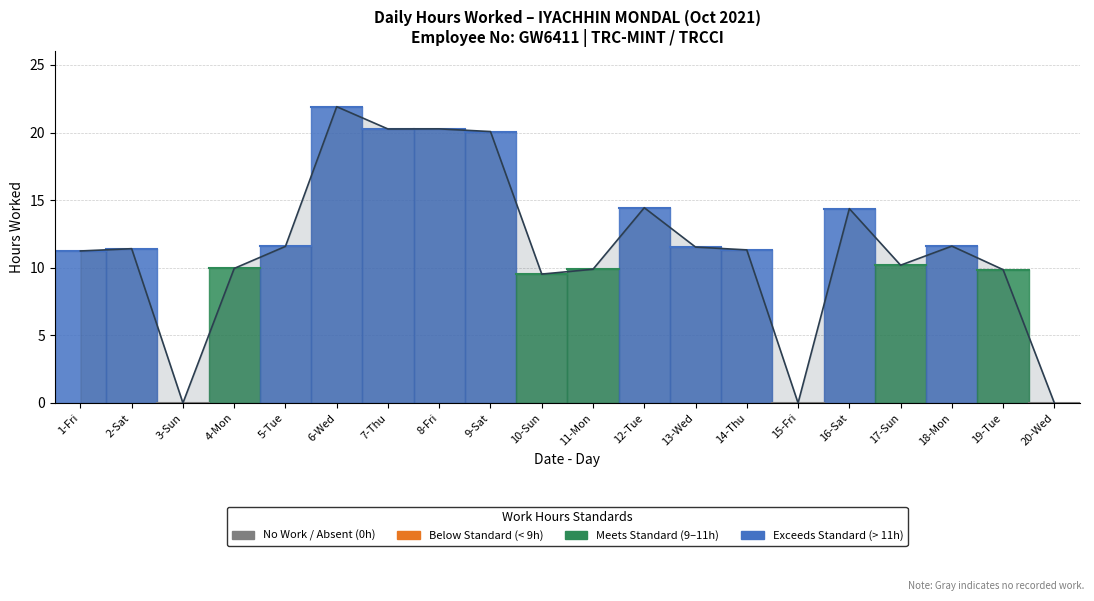

The value at 11-Mon is 6.7. True or false?

False